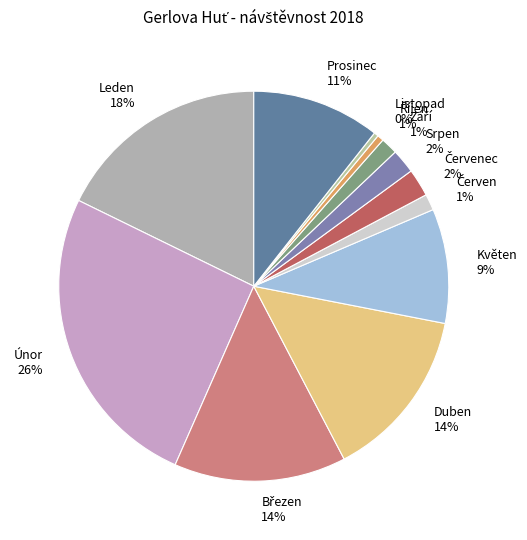

Which category has the biggest portion of the pie?

Únor